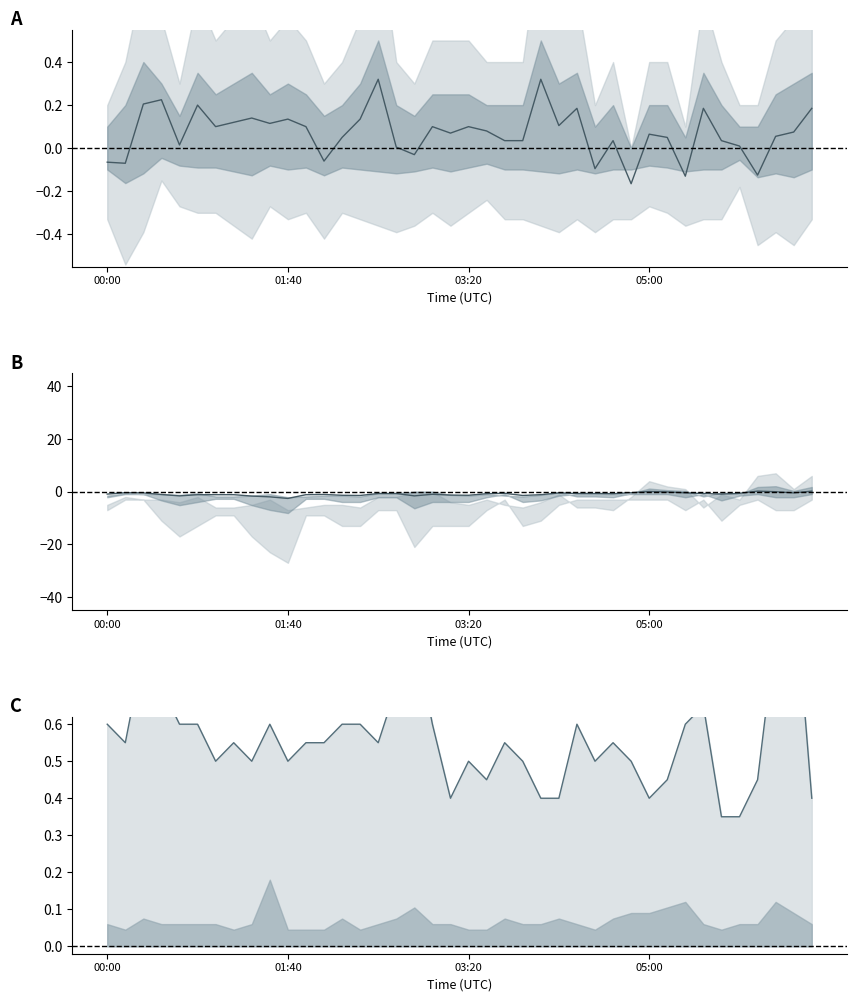

How many values in the col_8_col_10_mid series exceed 0?

3